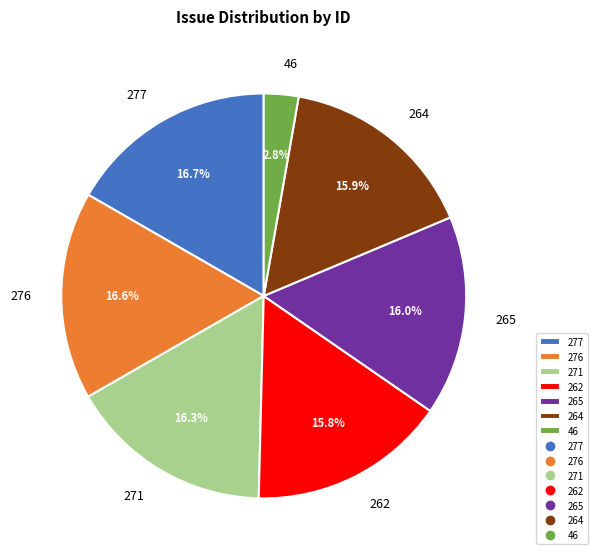

What percentage is the 262 slice, to the nearest percent?

16%